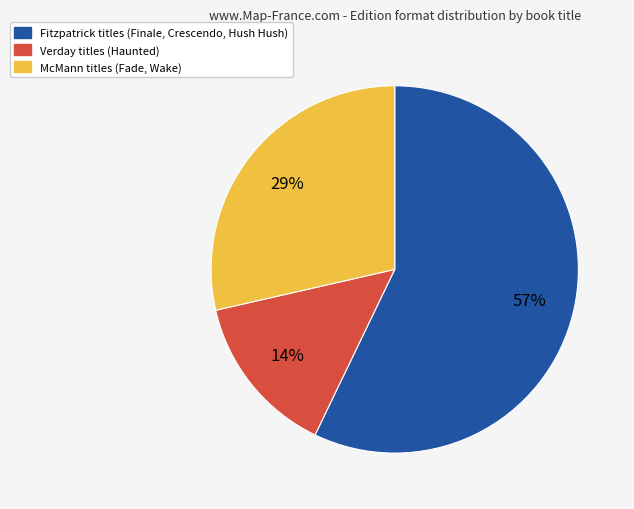

To the nearest percent, what is the difference between the largest and smallest slice percentages?

43%